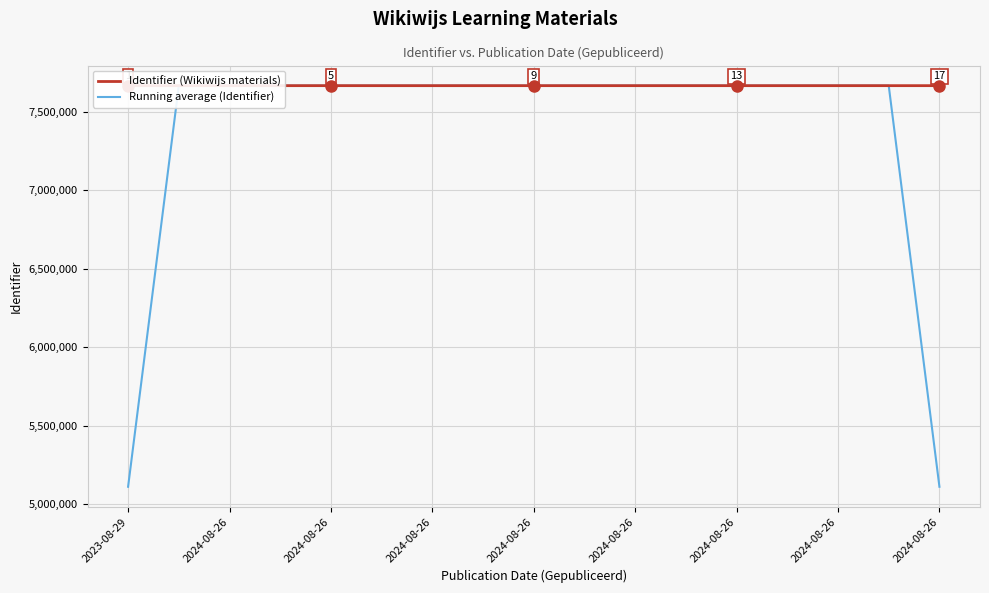

Rank the series by their maximum value, from lowest to highest.

Running average (Identifier), Identifier (Wikiwijs materials)